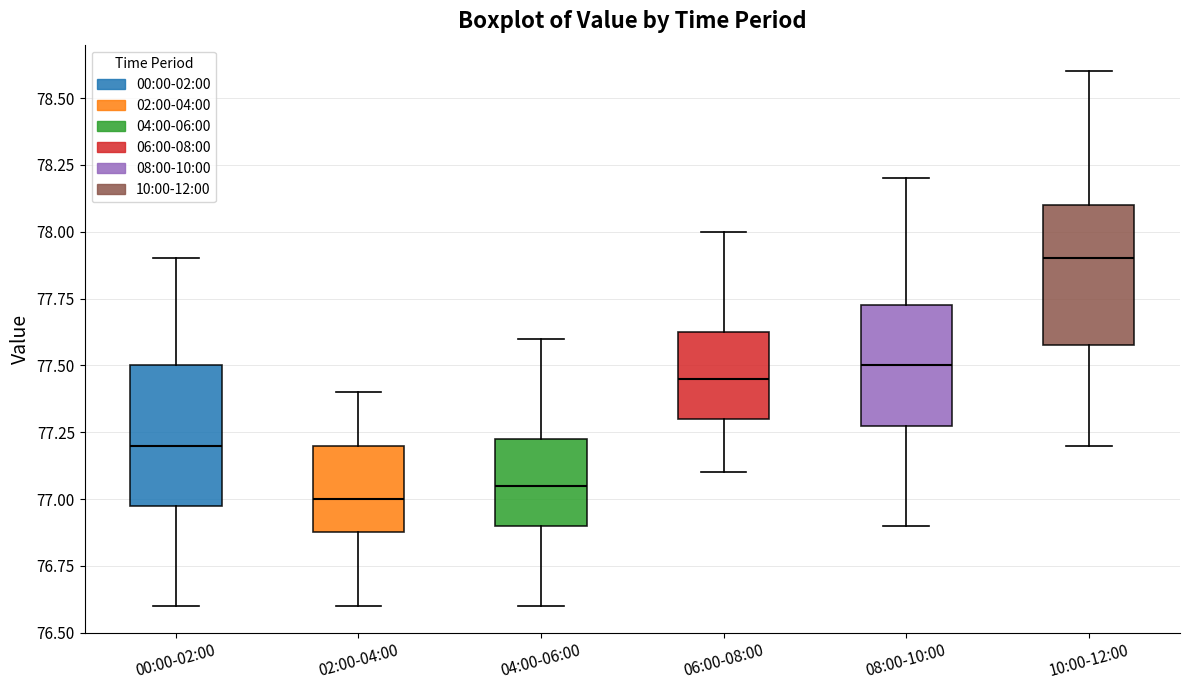

Reading left to right, transcribe this box plot: for each box, give where its median line is, the range the box spans, and where its two whiskers end, as read against the y-axis. The values are not printed on the chart, so give them approximately, as read against the axis.

00:00-02:00: median 77.20, box 77.00 to 77.50, whiskers 76.60 to 77.90
02:00-04:00: median 77.00, box 76.90 to 77.20, whiskers 76.60 to 77.40
04:00-06:00: median 77.05, box 76.90 to 77.25, whiskers 76.60 to 77.60
06:00-08:00: median 77.45, box 77.30 to 77.65, whiskers 77.10 to 78.00
08:00-10:00: median 77.50, box 77.30 to 77.75, whiskers 76.90 to 78.20
10:00-12:00: median 77.90, box 77.60 to 78.10, whiskers 77.20 to 78.60